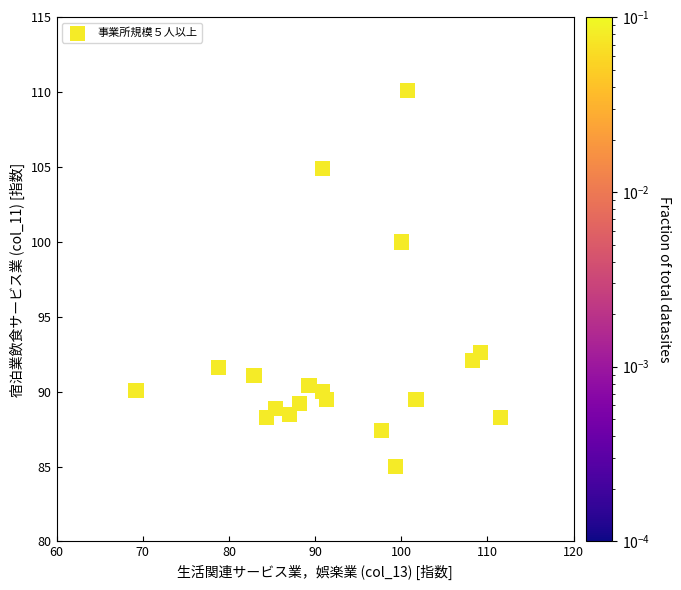

What is the range of X values (max minus min)?

42.3